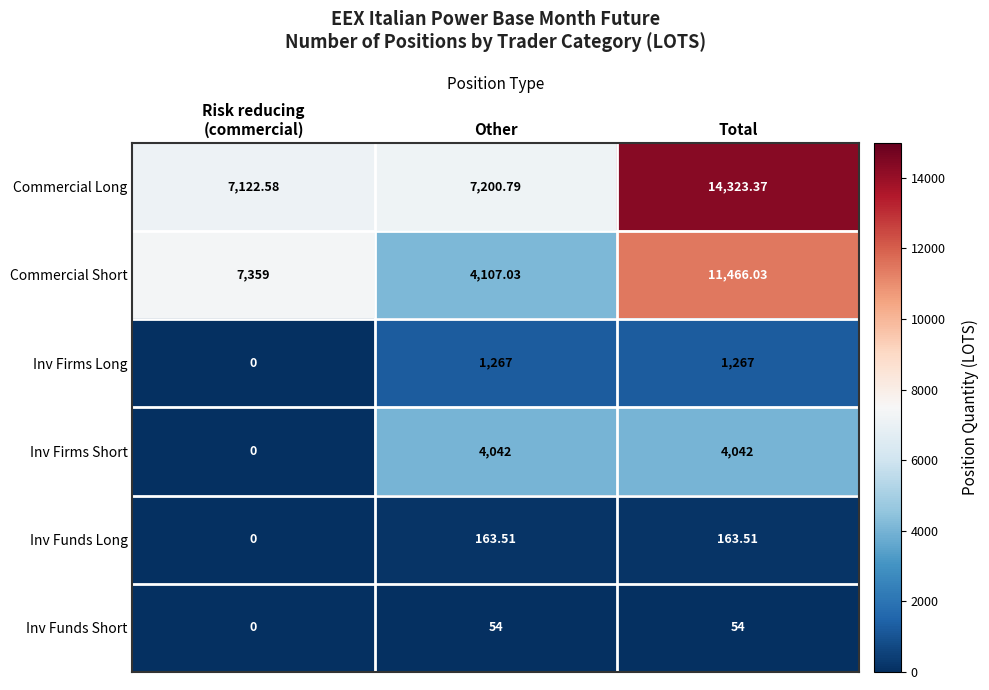

Which series has the widest spread of values?

Commercial Short